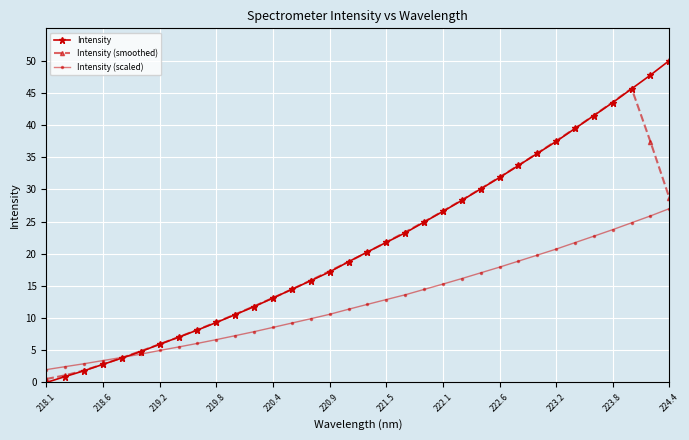

True or false: Intensity (scaled) has more than 2 points higher than both neighbors.

False